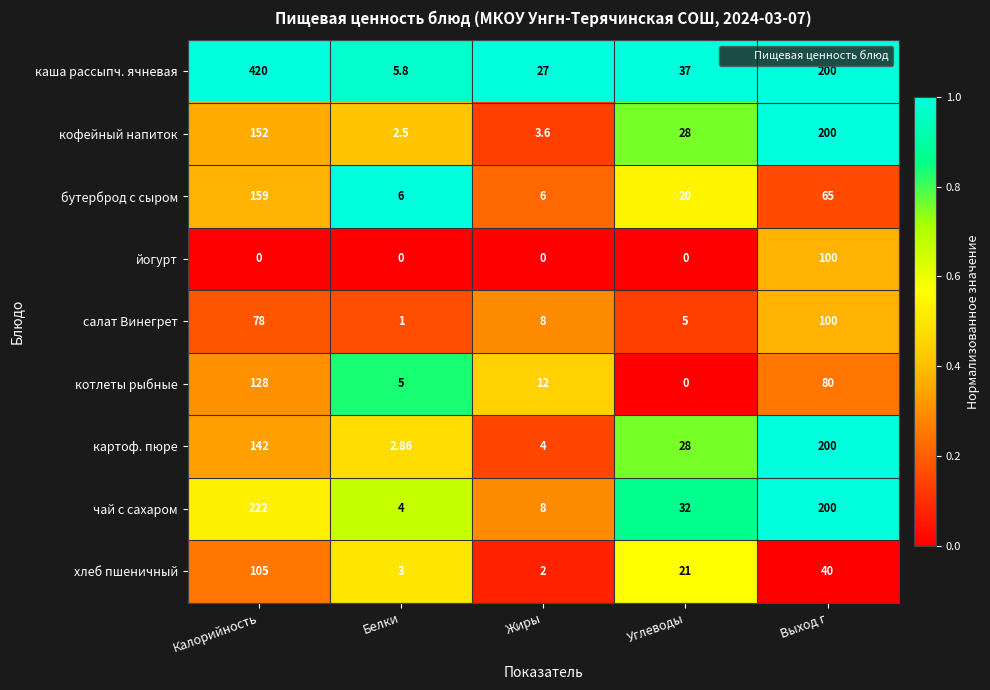

Which label corresponds to the largest value in the chart?

Калорийность